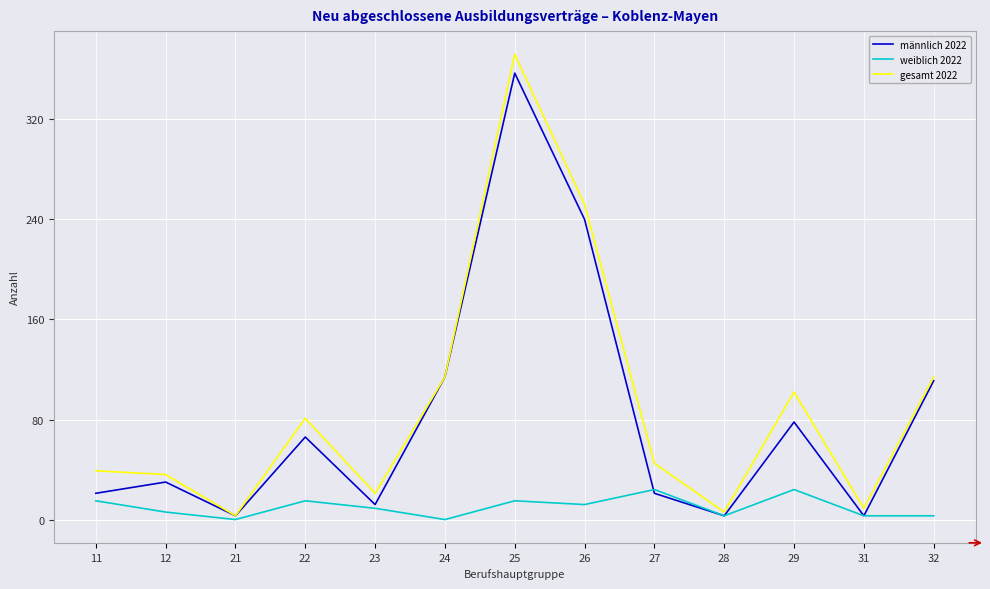

The value of gesamt 2022 at 25 is 589. True or false?

False